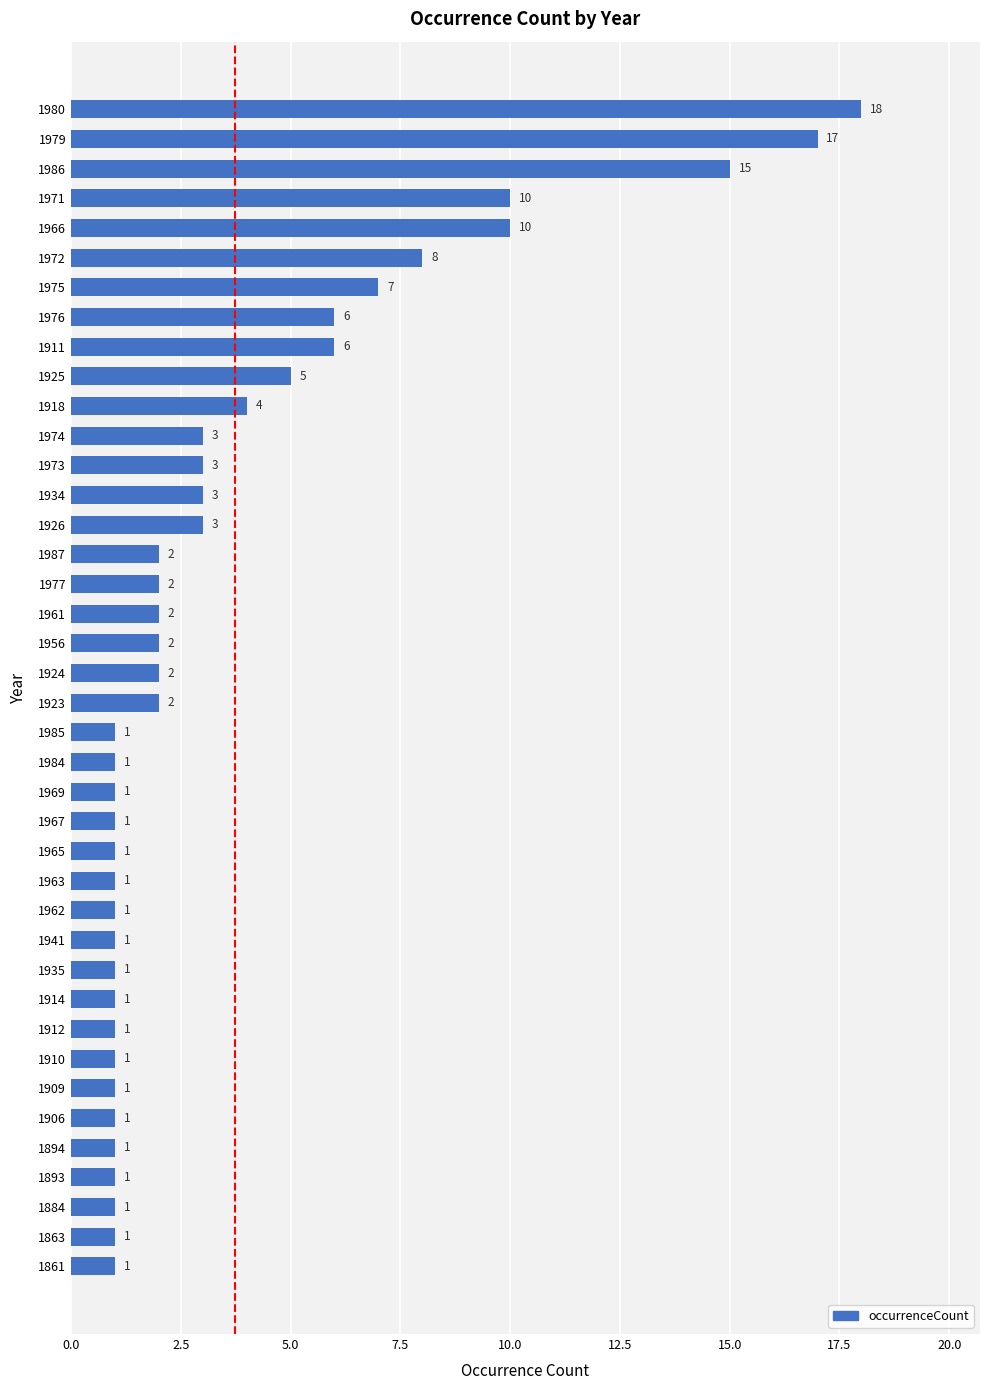

What is the maximum value shown in the chart?

18